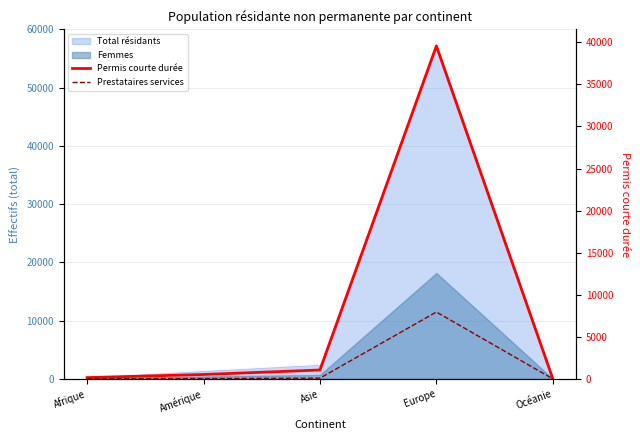

Which category has the lowest value across all series?

Océanie